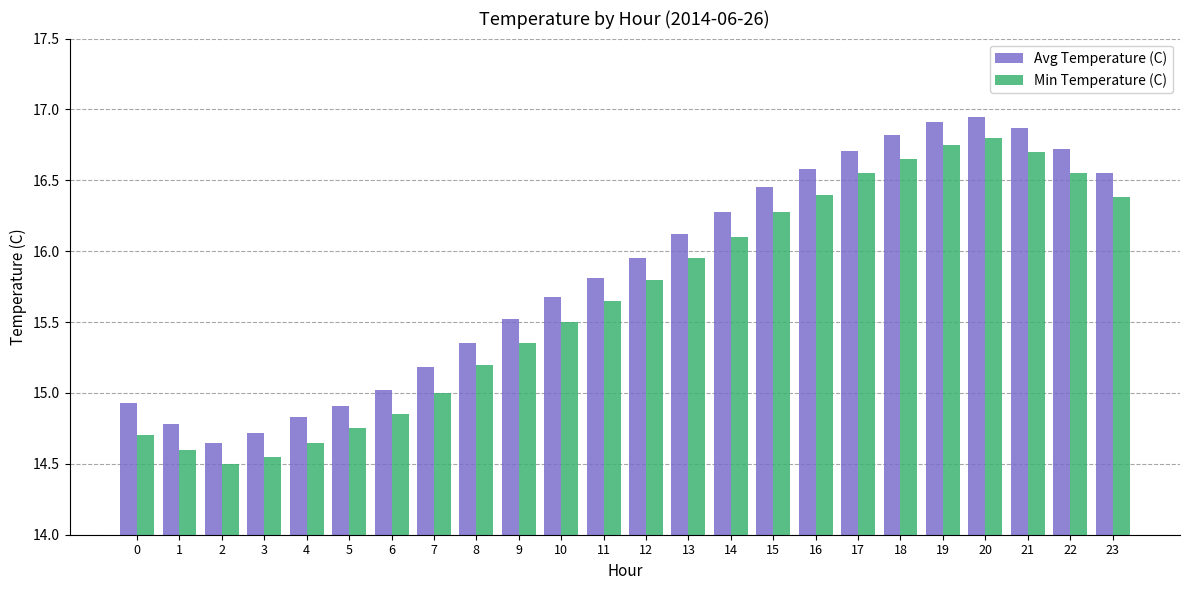

What is the sum of all Avg Temperature (C) values?

380.3